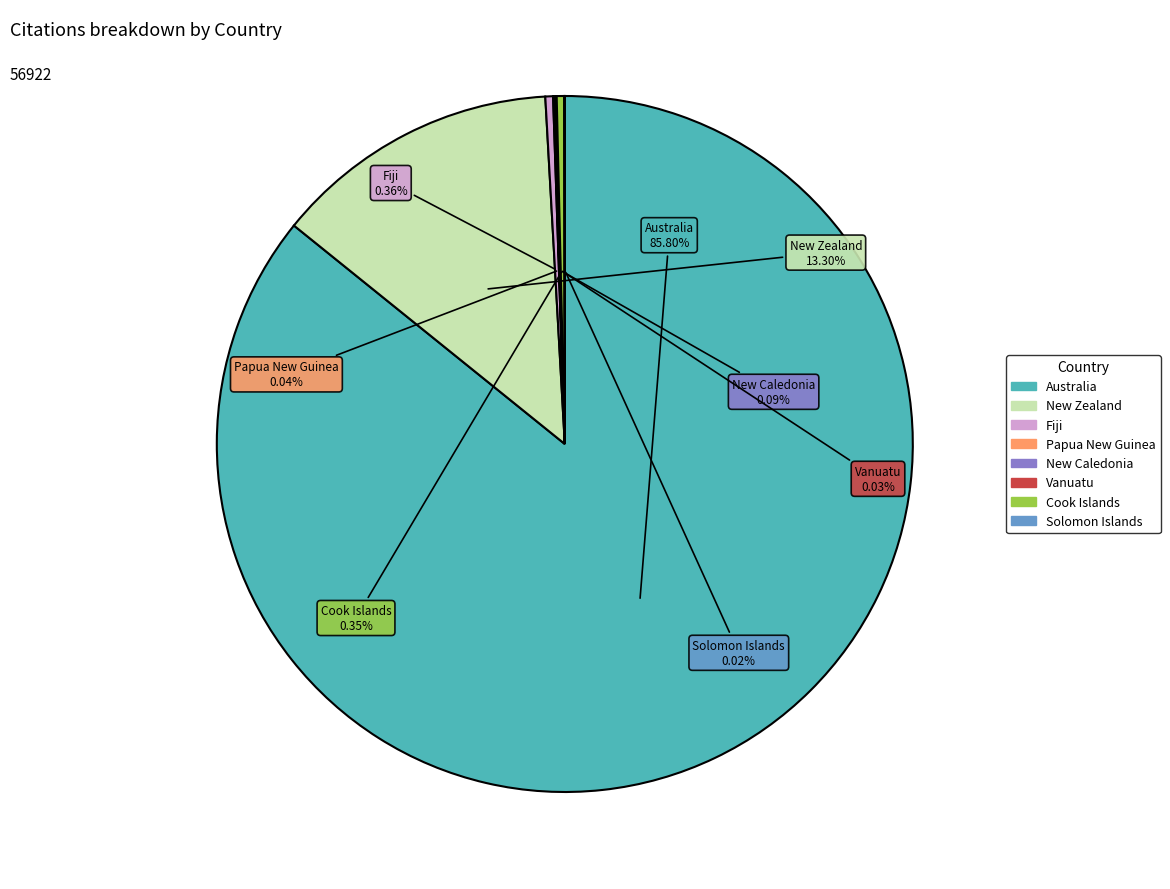

To the nearest percent, what is the difference between the largest and smallest slice percentages?

86%